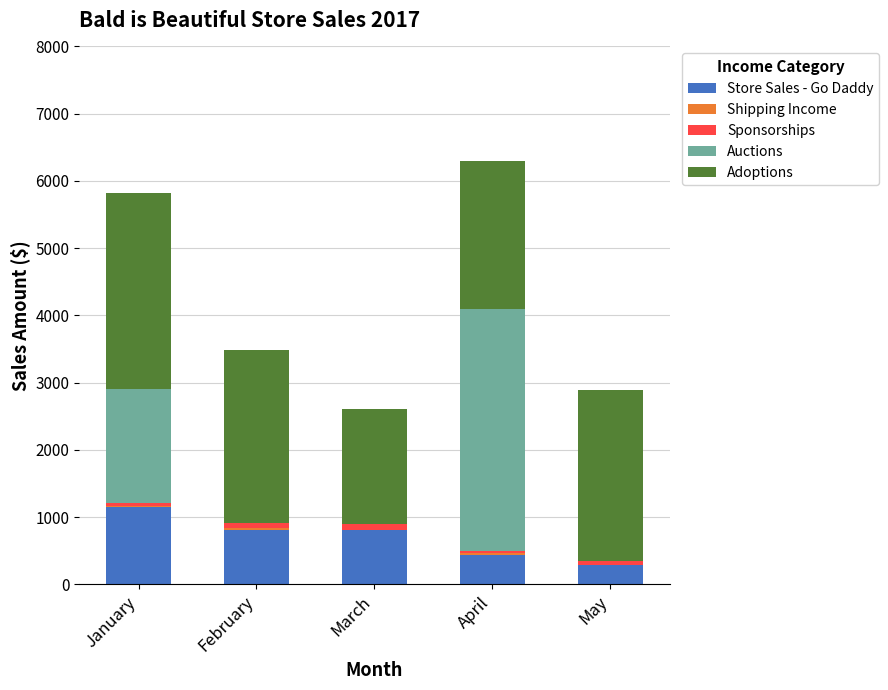

What is the highest value of the Store Sales - Go Daddy series?

1149.0